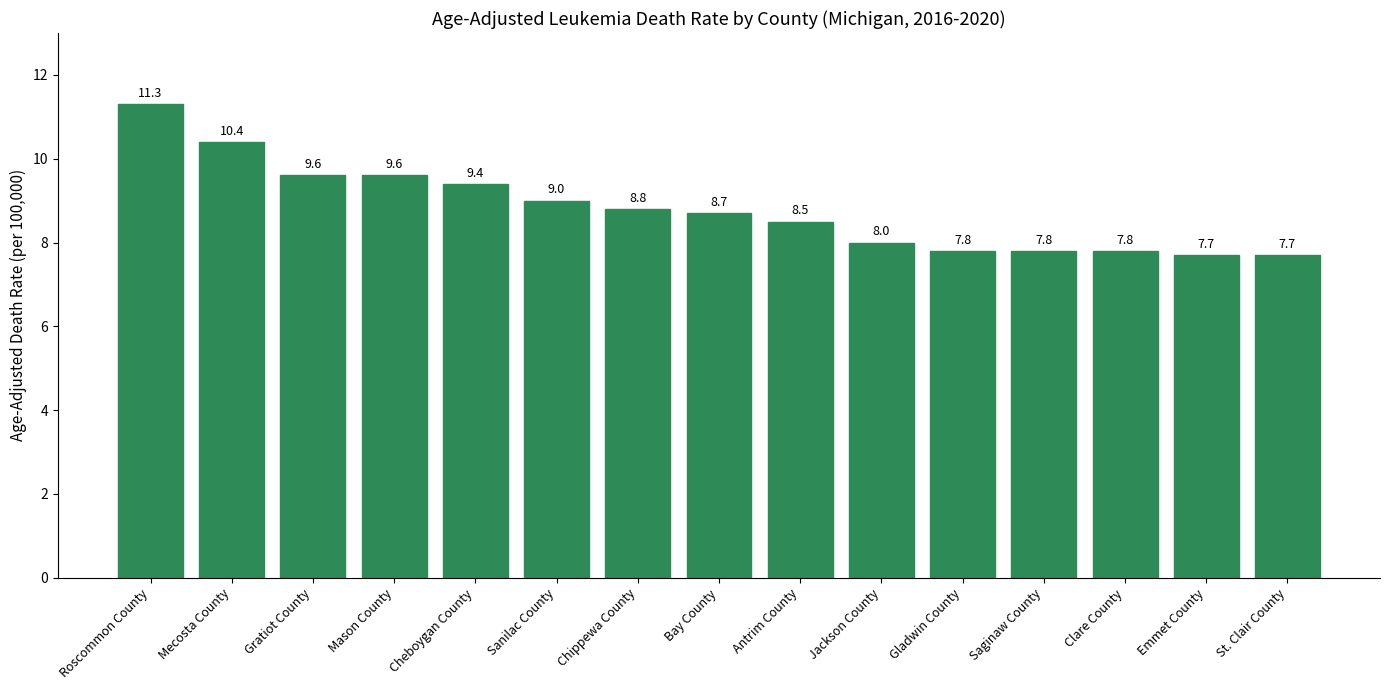

Approximately how many times larger is the value at Bay County compared to Antrim County?

1.0